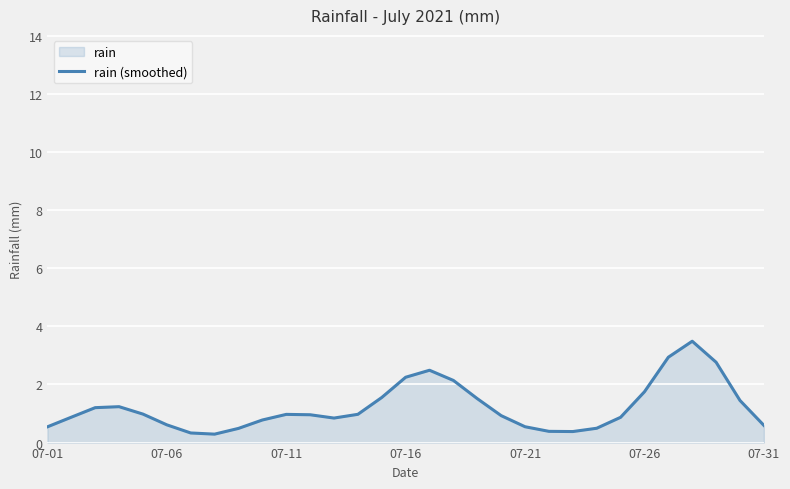

At which category does the chart reach its peak across all series?

27